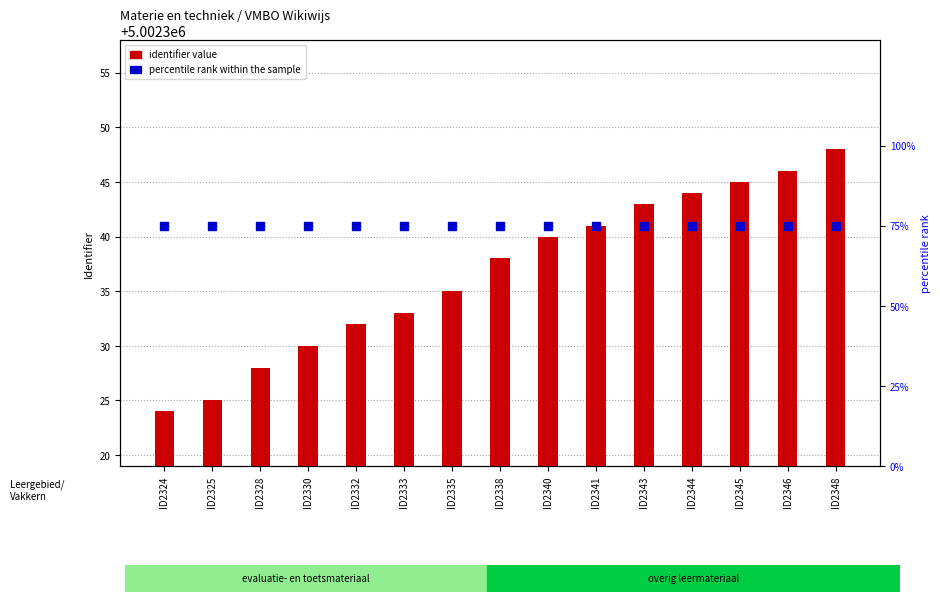

Is the value of percentile rank within the sample at ID2330 greater than the value of identifier value at ID2345?

No